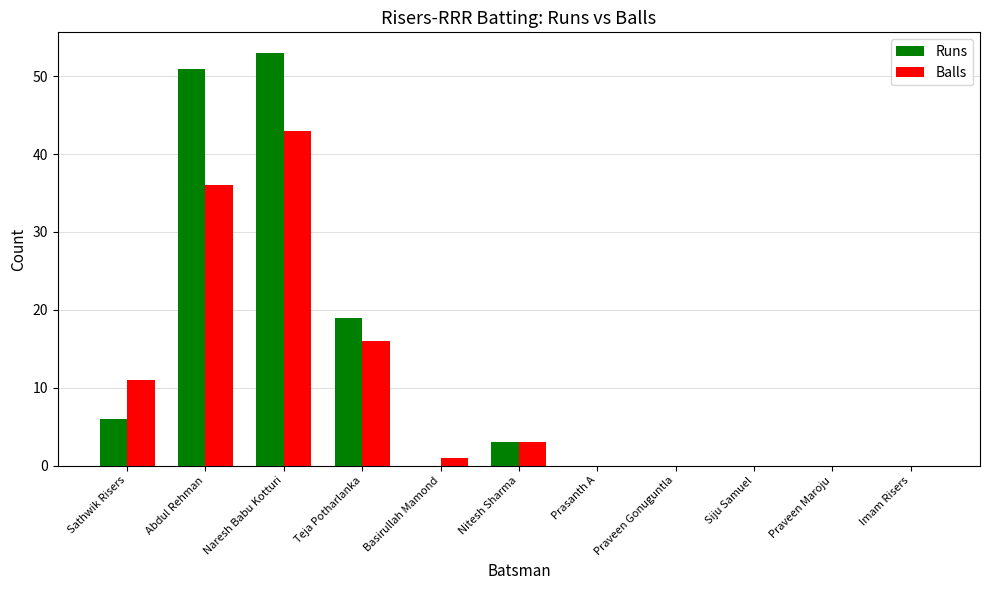

At which label is Balls closest to 21?

Teja Potharlanka